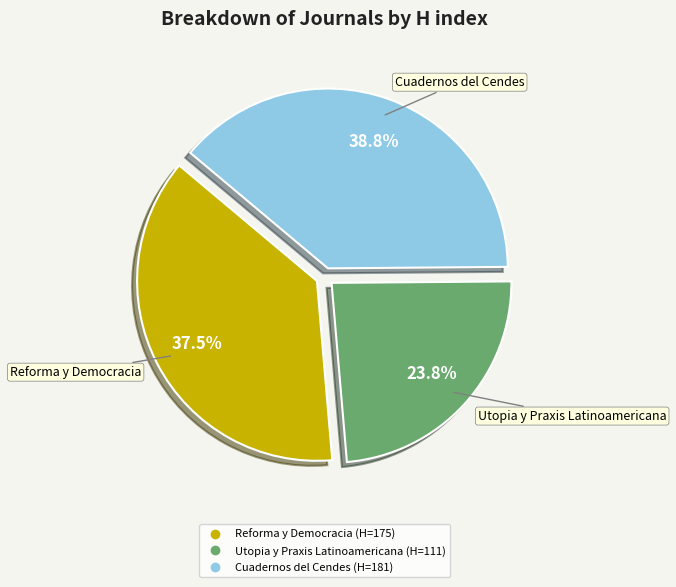

Is Reforma y Democracia the majority of the pie?

No